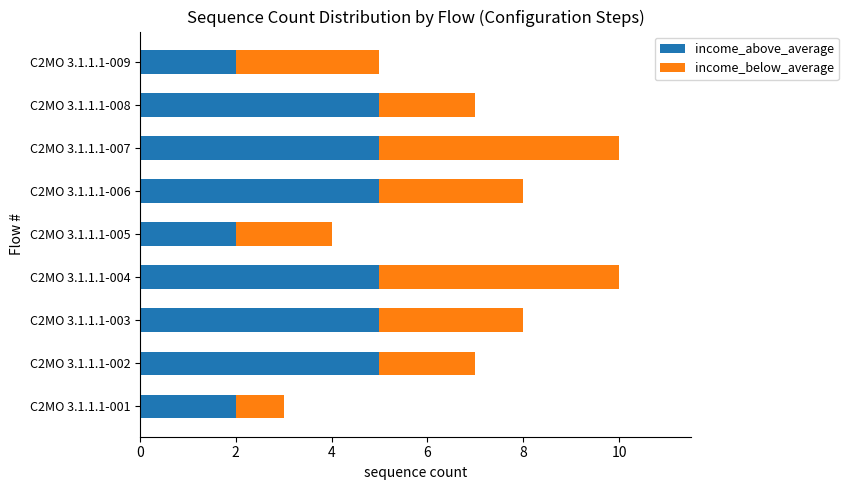

What is the sum of all income_above_average values?

36